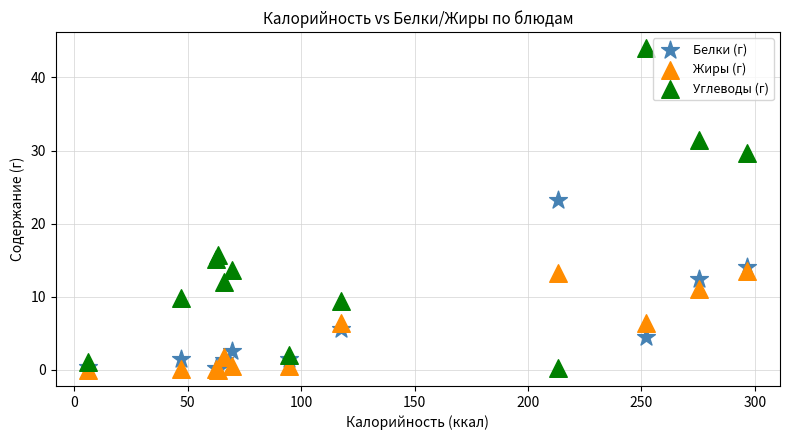

Across all series, what Y value is closest to 22?

23.2